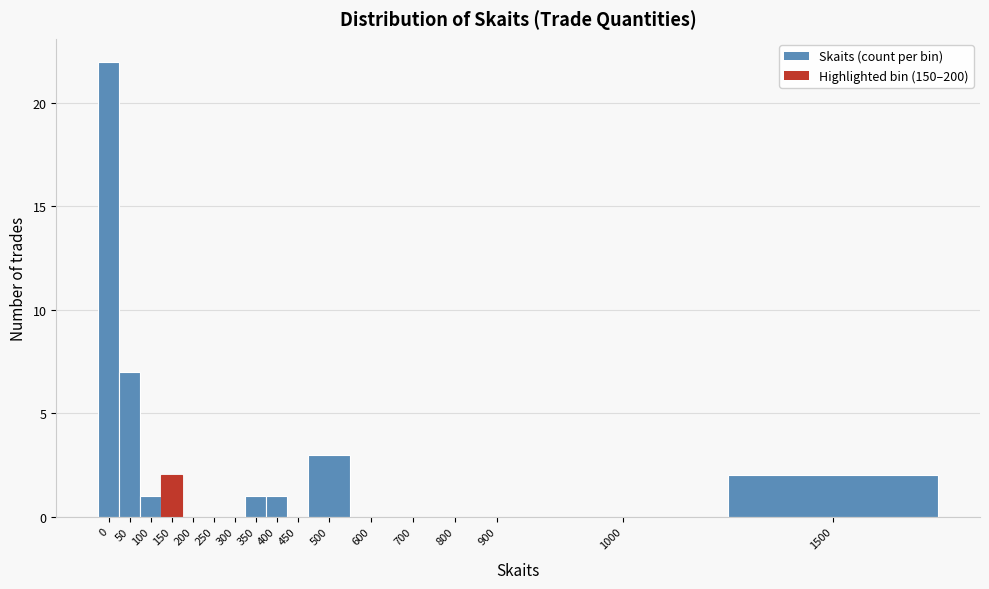

Reading left to right, transcribe all the data shown in this chart.

0=22	50=7	100=1	150=2	200=0	250=0	300=0	350=1	400=1	450=0	500=3	600=0	700=0	800=0	900=0	1000=0	1500=2